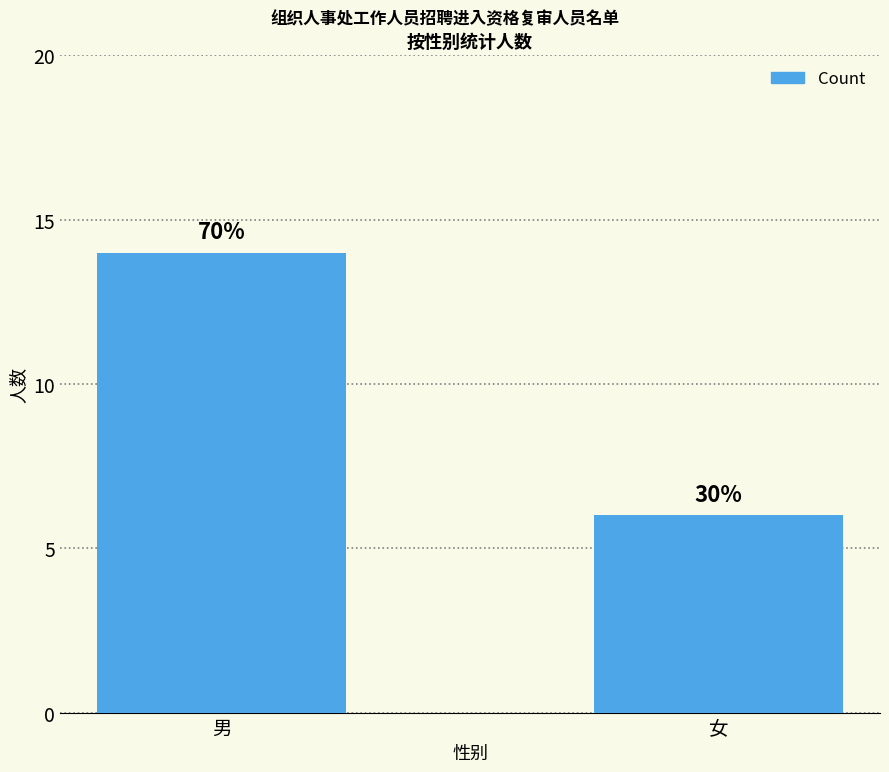

The value at 男 is 19. True or false?

False